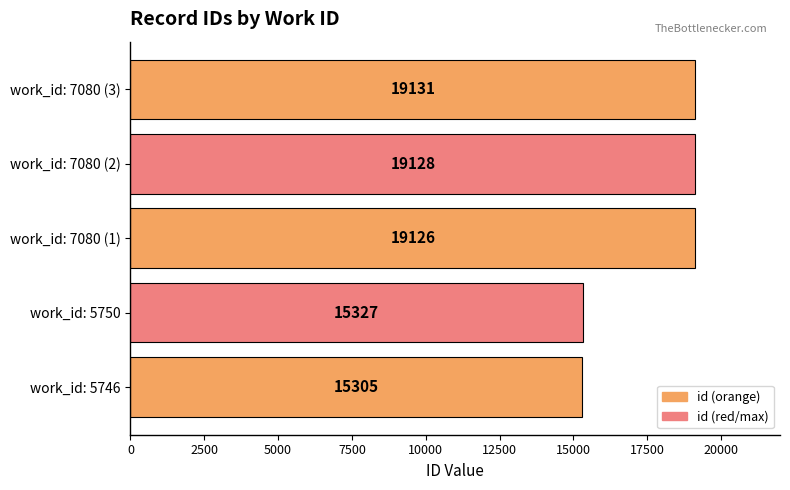

Reading bottom to top, extract all data points from this chart.

15305	15327	19126	19128	19131